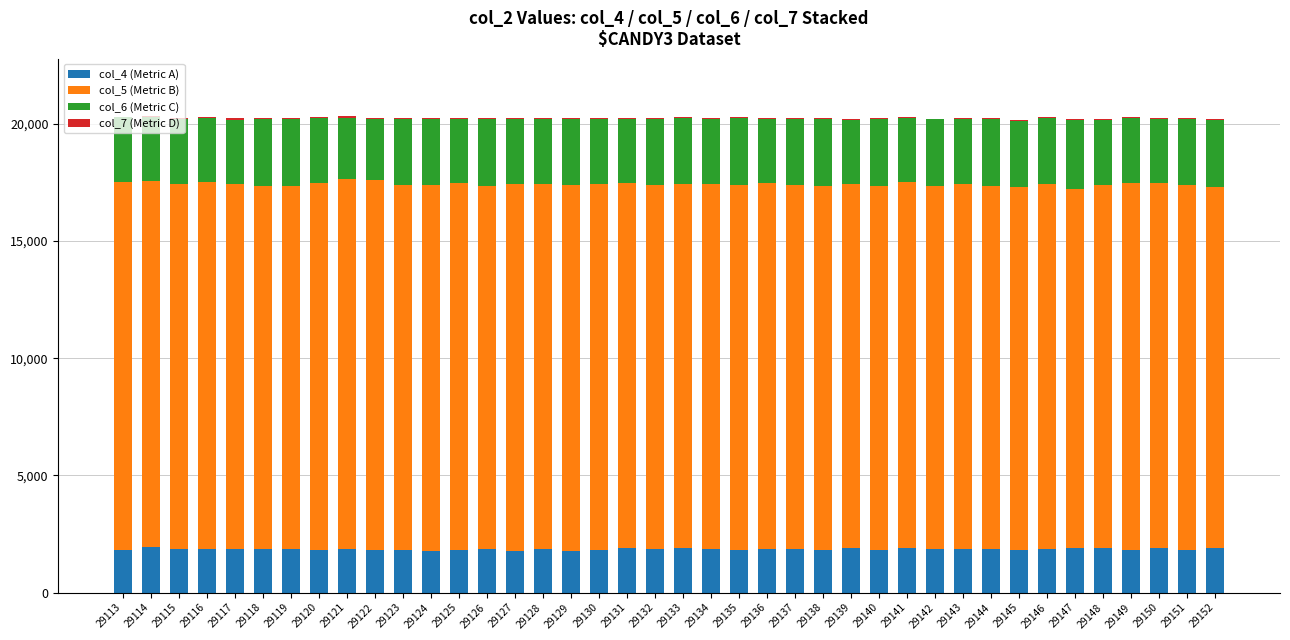

The col_4 (Metric A) series shows 2626 at 29142. True or false?

False